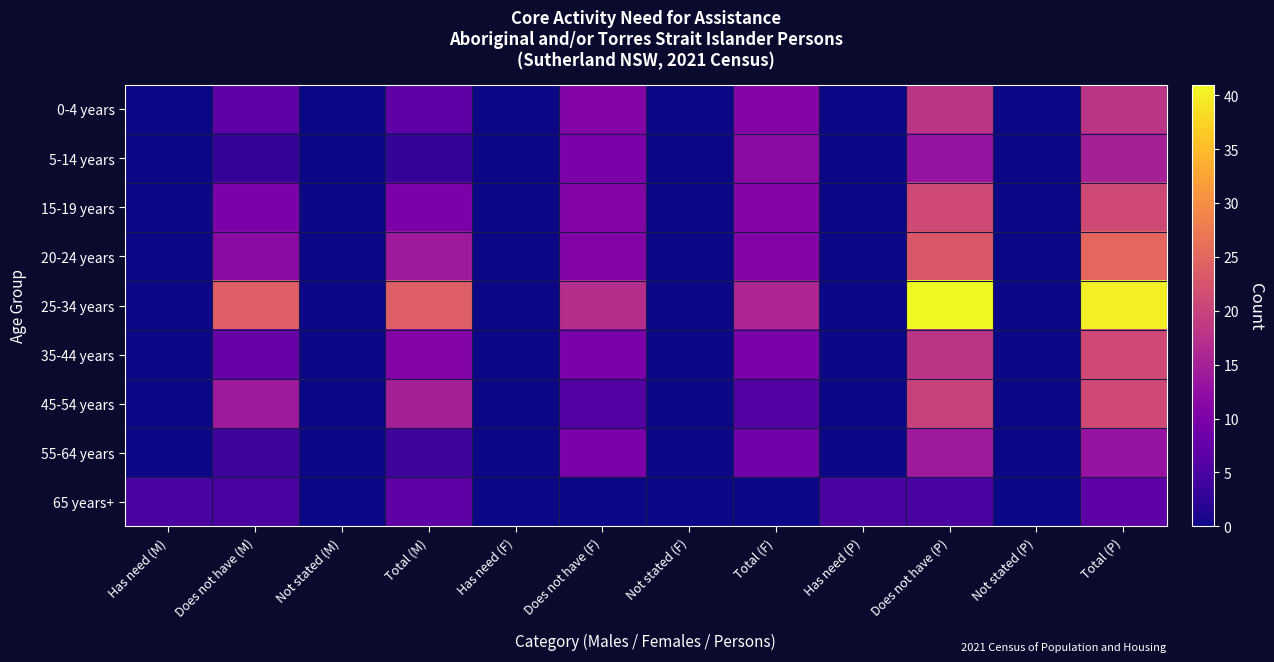

At which category is the sum across all series the highest?

Total (P)